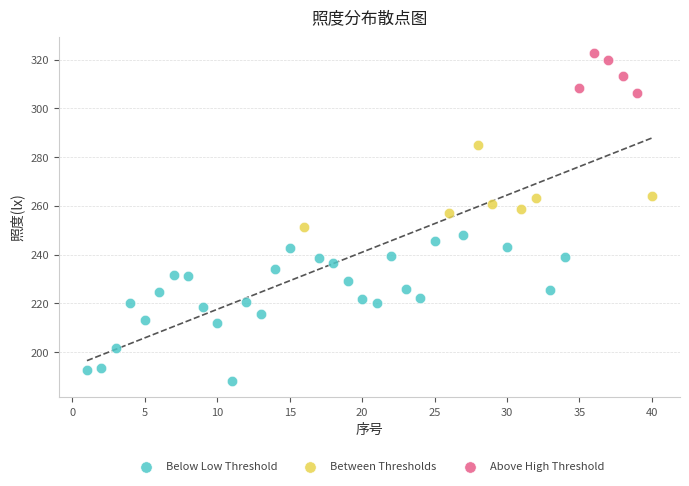

Which series contains the highest Y value?

Above High Threshold